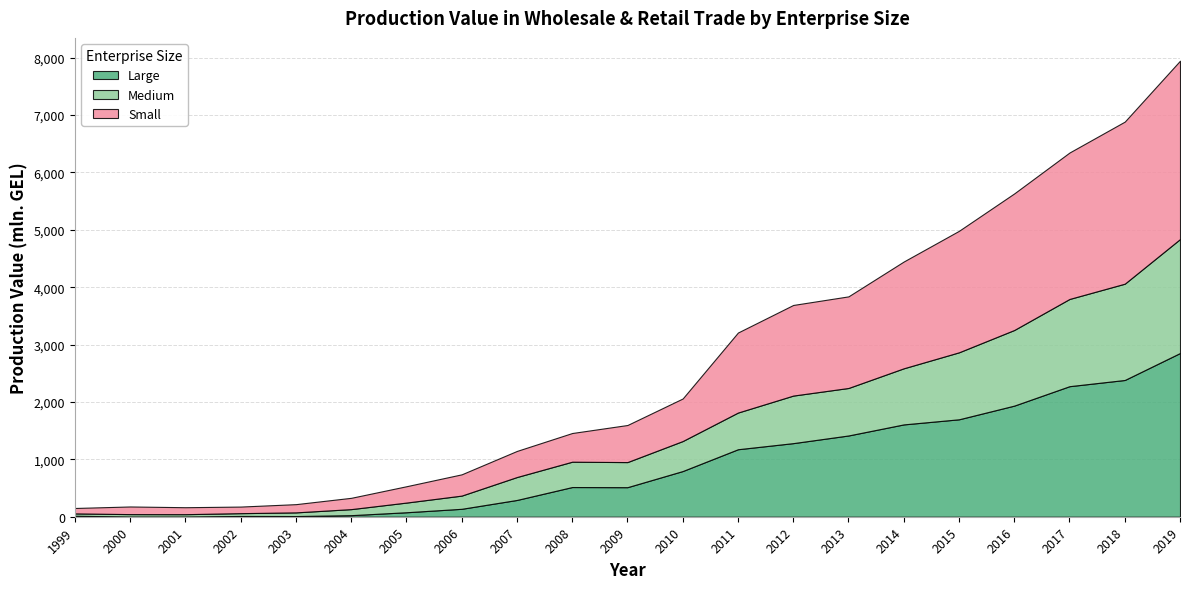

At which category does Small reach its first local peak?

2000